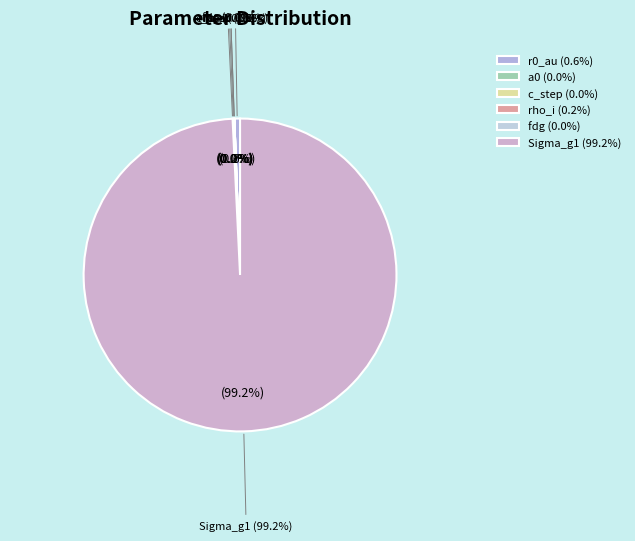

Which category has the biggest portion of the pie?

Sigma_g1